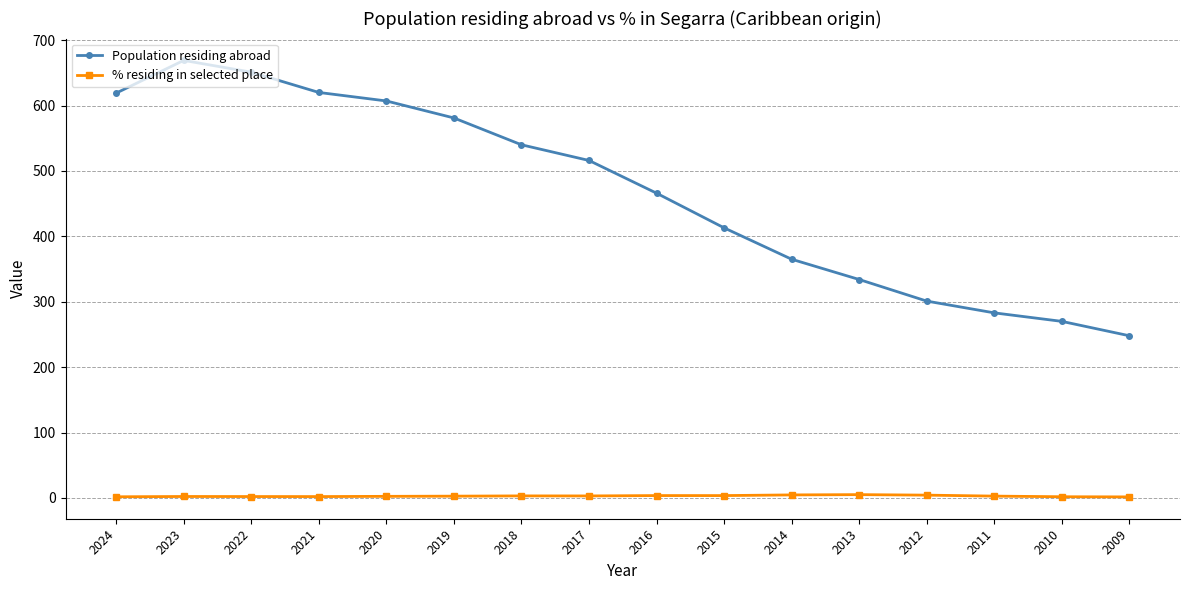

Which category has the highest value in the Population residing abroad series?

2023